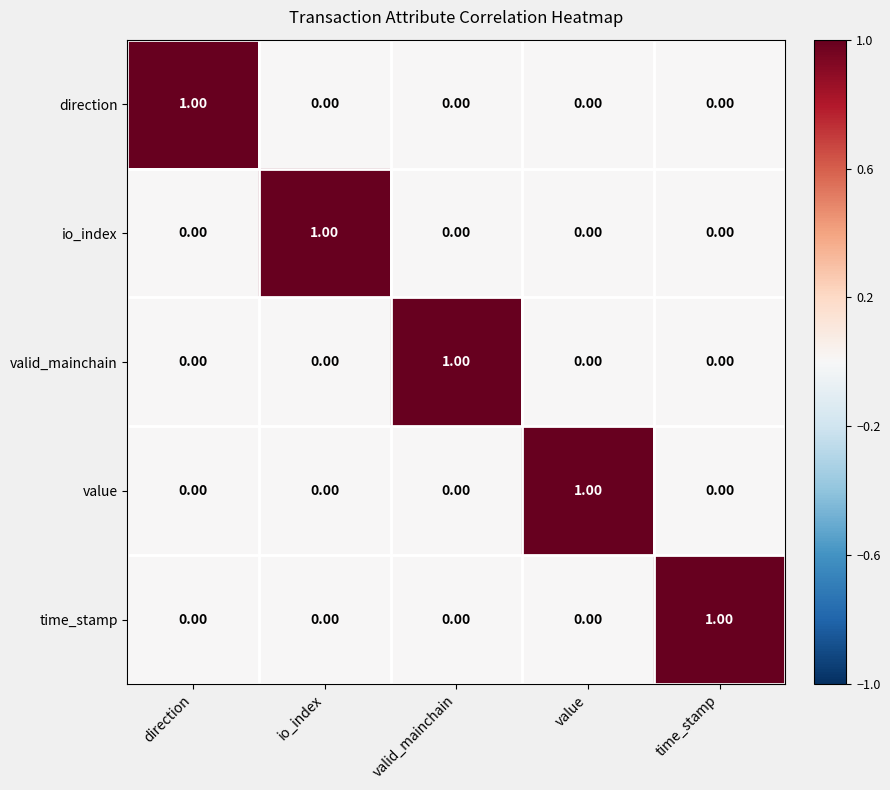

At how many categories does at least one series exceed 0?

5